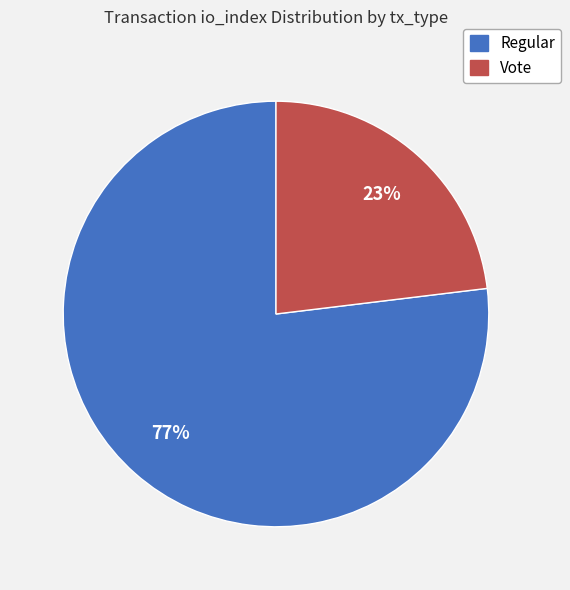

To the nearest percent, what is the average slice percentage?

50%